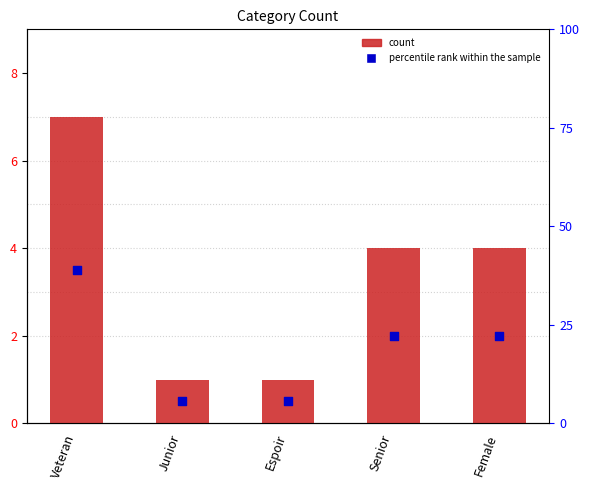

Is the value of percentile rank within the sample at Female greater than the value of count at Espoir?

Yes